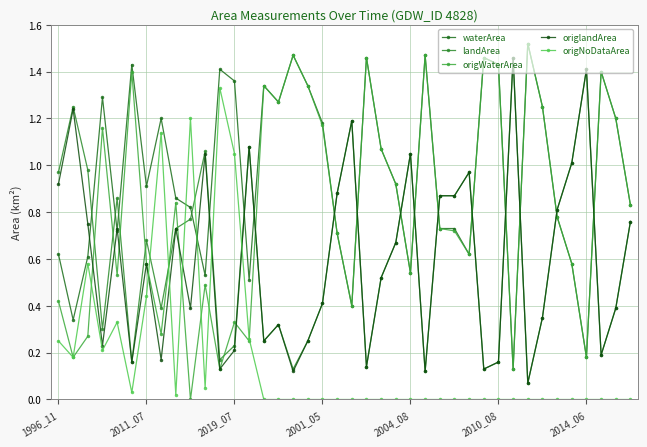

Which series has the largest total across all categories?

waterArea